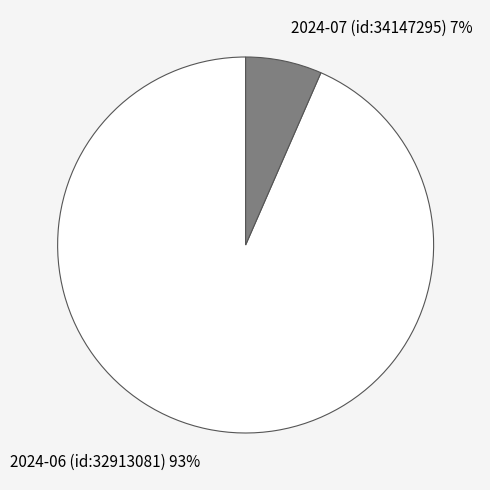

Is it true that 2024-06 (id:32913081) is 99% of the pie?

False